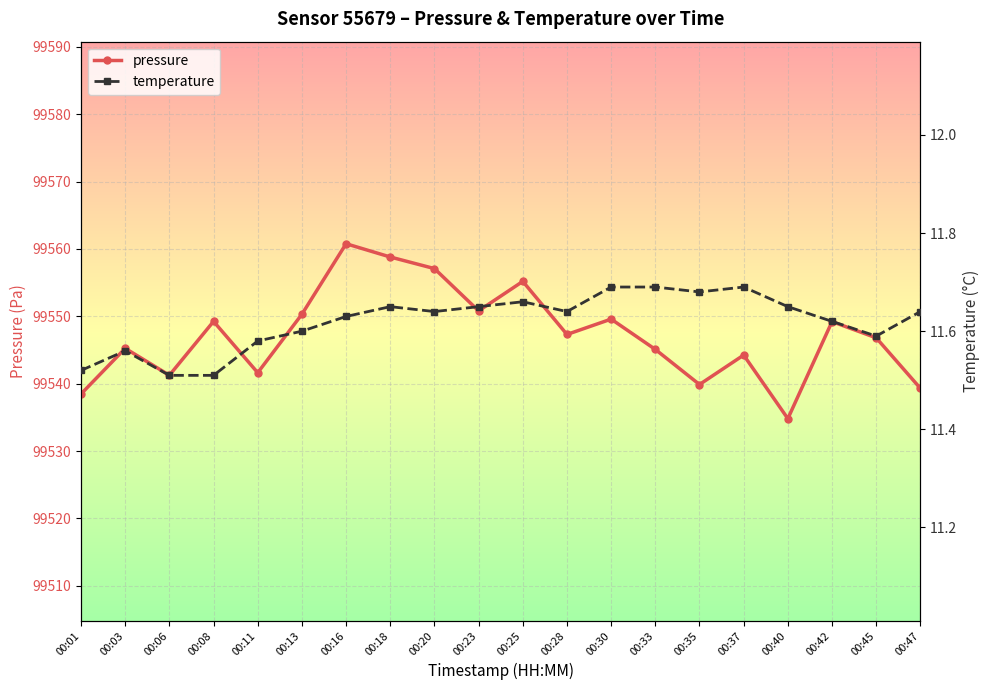

Reading left to right, transcribe all the data shown in this chart.

pressure: 00:01=99538.5	00:03=99545.2	00:06=99541.2	00:08=99549.2	00:11=99541.6	00:13=99550.3	00:16=99560.8	00:18=99558.8	00:20=99557.1	00:23=99550.8	00:25=99555.2	00:28=99547.3	00:30=99549.6	00:33=99545.1	00:35=99539.9	00:37=99544.2	00:40=99534.8	00:42=99549.2	00:45=99546.8	00:47=99539.3
temperature: 00:01=11.5	00:03=11.6	00:06=11.5	00:08=11.5	00:11=11.6	00:13=11.6	00:16=11.6	00:18=11.7	00:20=11.6	00:23=11.7	00:25=11.7	00:28=11.6	00:30=11.7	00:33=11.7	00:35=11.7	00:37=11.7	00:40=11.7	00:42=11.6	00:45=11.6	00:47=11.6